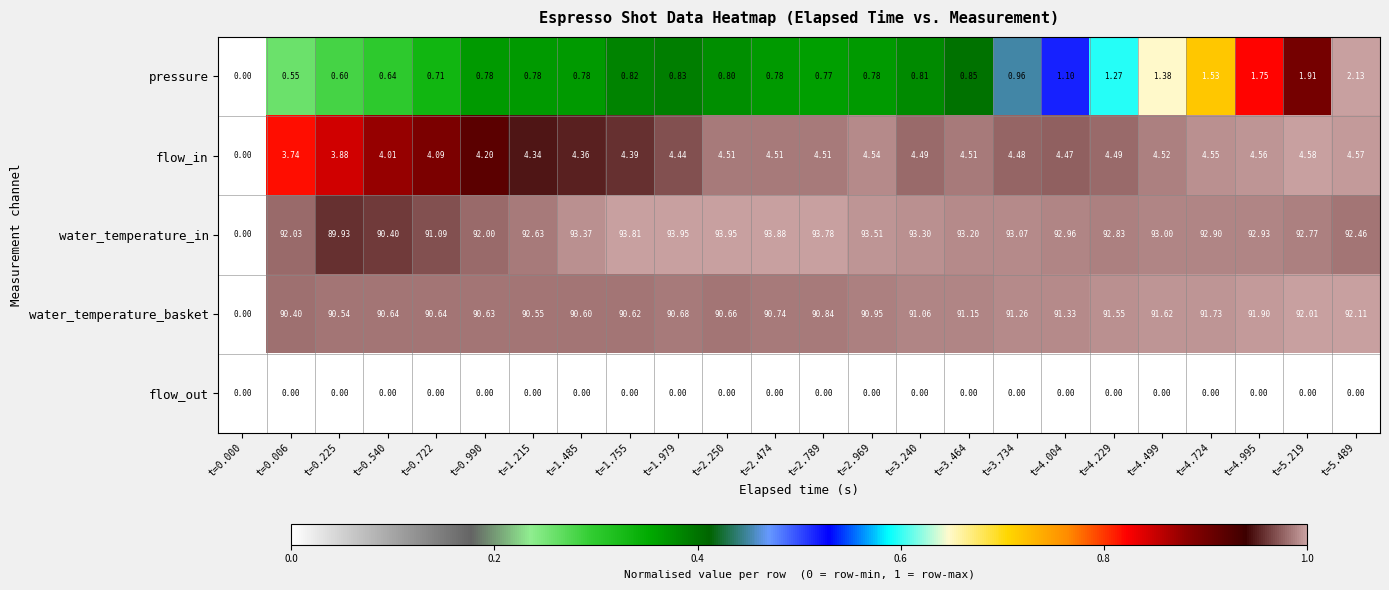

Which series changed the most between t=0.225 and t=1.755?

water_temperature_in